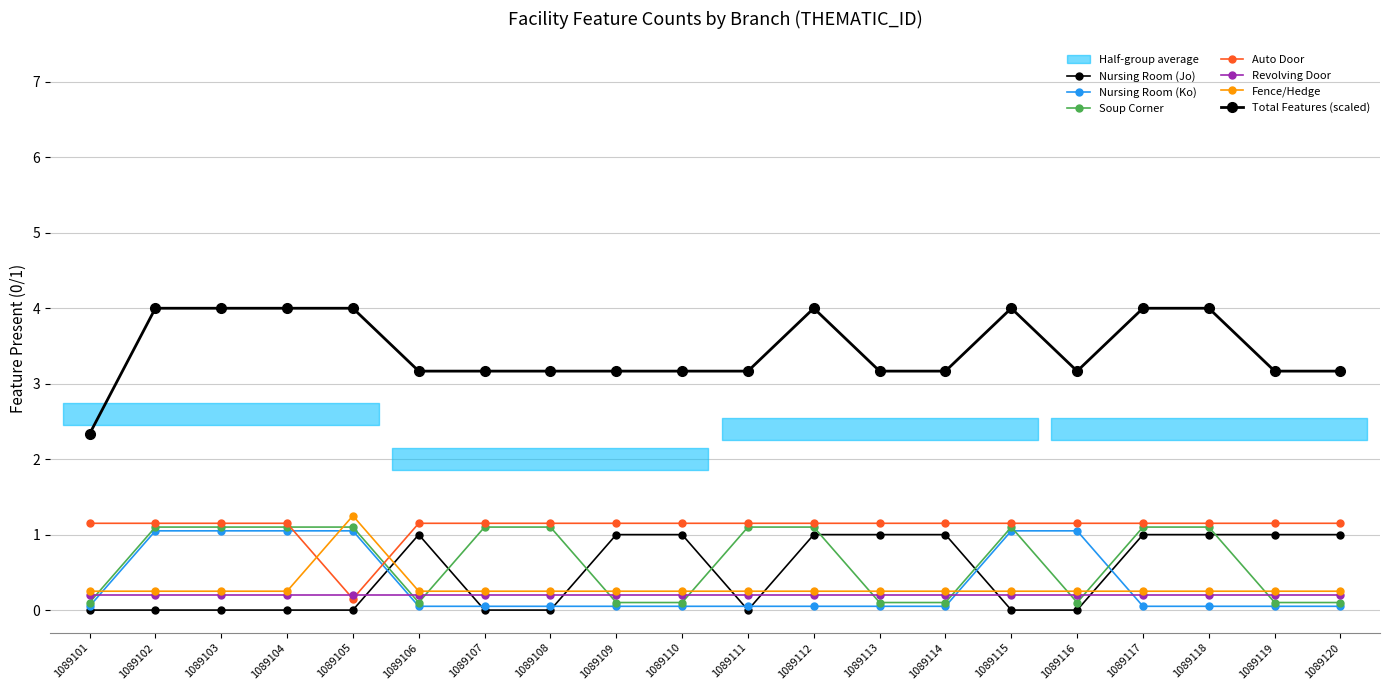

How many data points in soup_corner are less than 1?

9